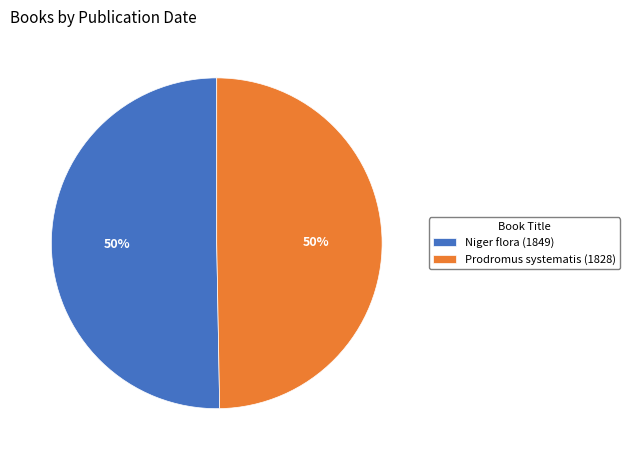

Approximately how many times larger is the value at Niger flora (1849) compared to Prodromus systematis (1828)?

1.0